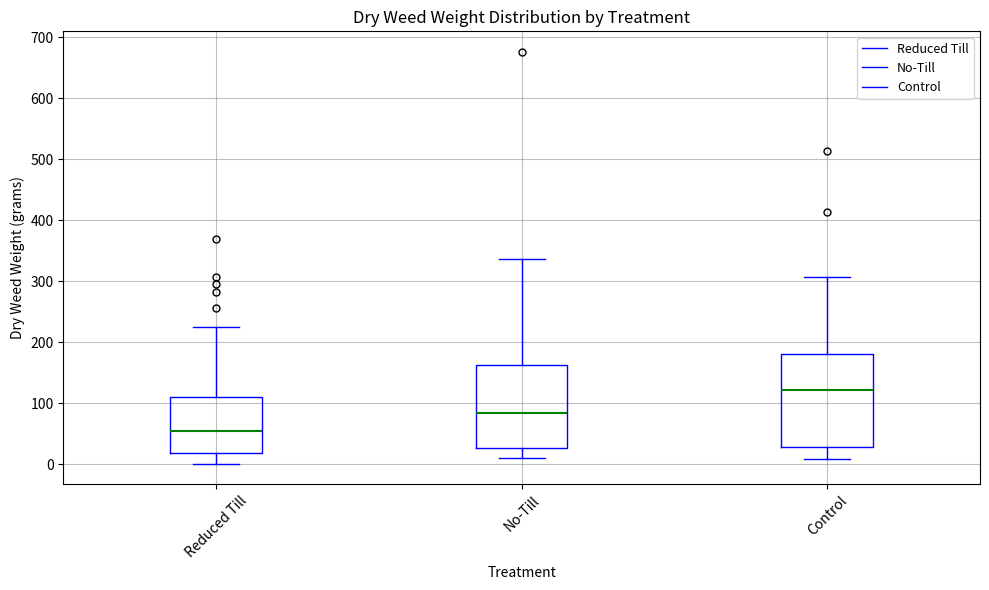

Reading left to right, transcribe this box plot: for each box, give where its median line is, the range the box spans, and where its two whiskers end, as read against the y-axis. The values are not printed on the chart, so give them approximately, as read against the axis.

Reduced Till: median 50, box 20 to 110, whiskers 0 to 230
No-Till: median 80, box 30 to 160, whiskers 10 to 340
Control: median 120, box 30 to 180, whiskers 10 to 310